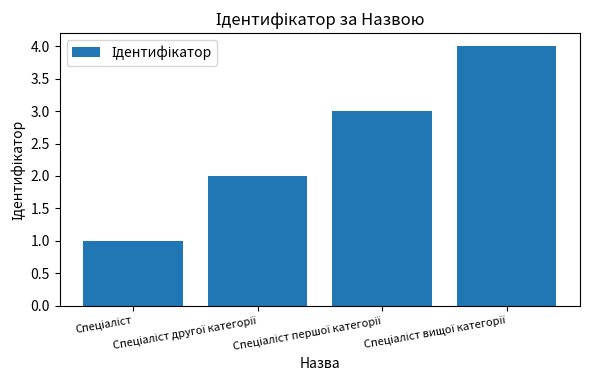

Reading left to right, extract all data points from this chart.

1	2	3	4